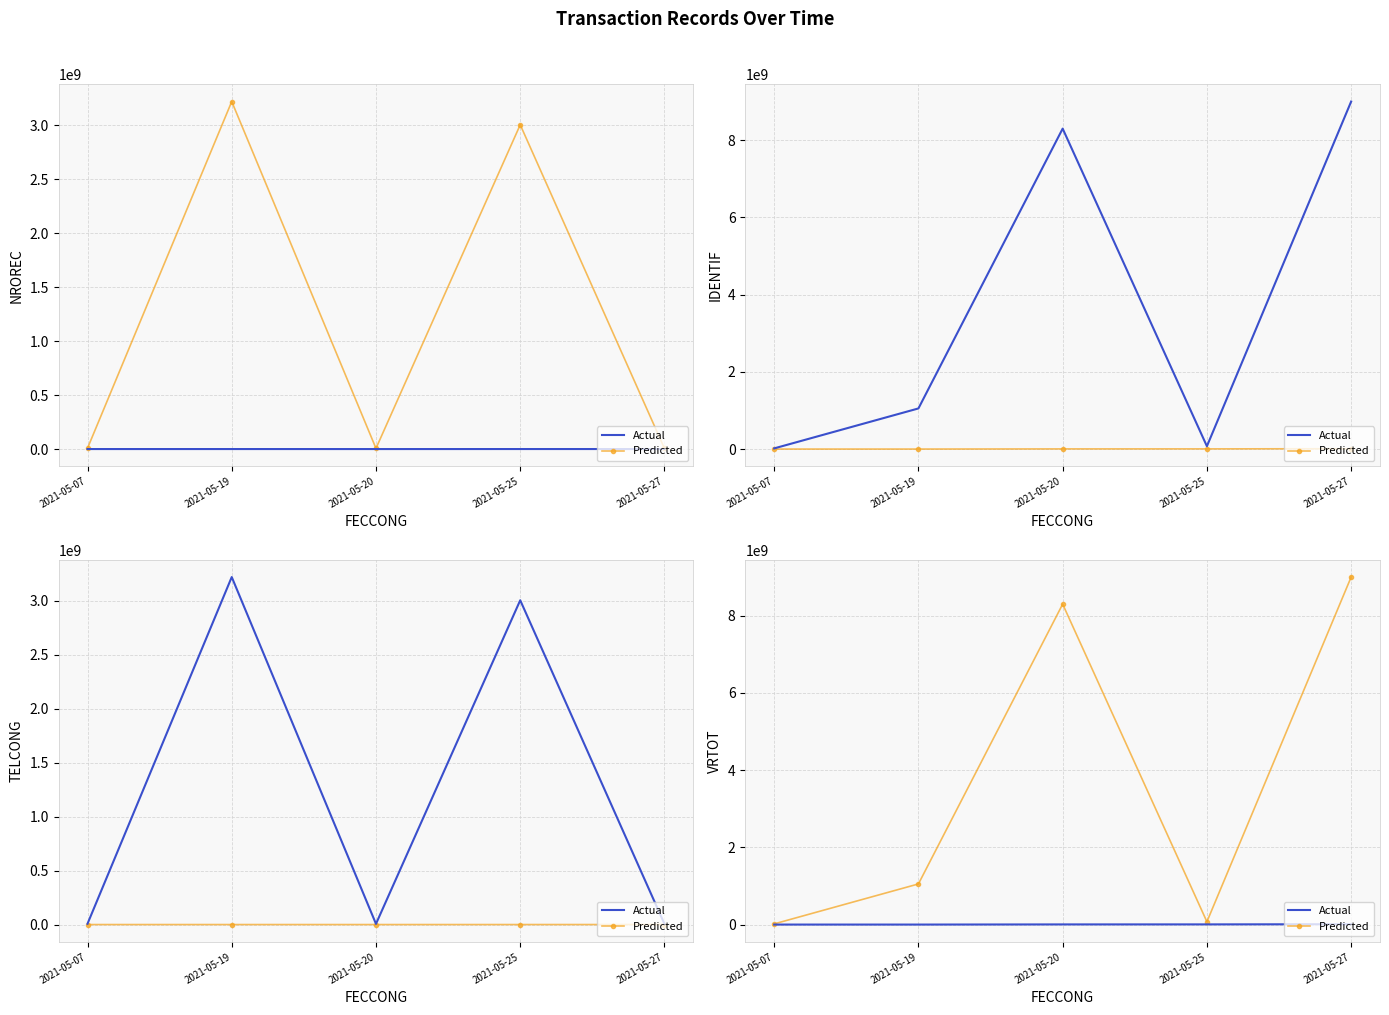

Is the value of Actual at 2021-05-27 greater than the value of Predicted at 2021-05-20?

No